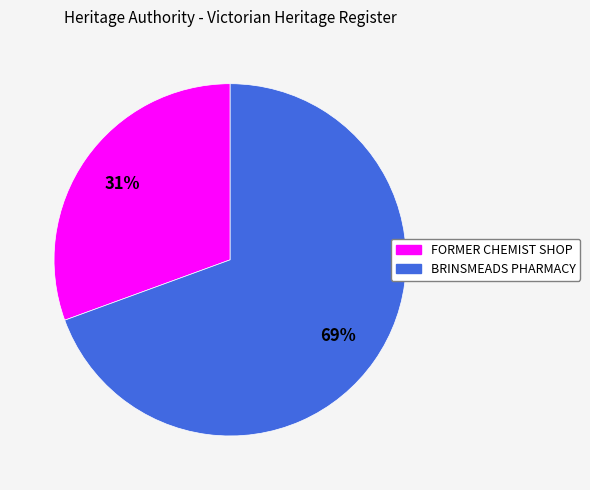

True or false: BRINSMEADS PHARMACY accounts for 56% of the total.

False